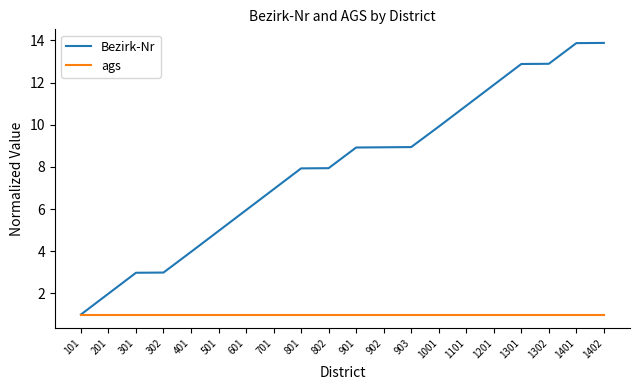

Between 601 and 1201, which series saw the biggest shift?

Bezirk-Nr